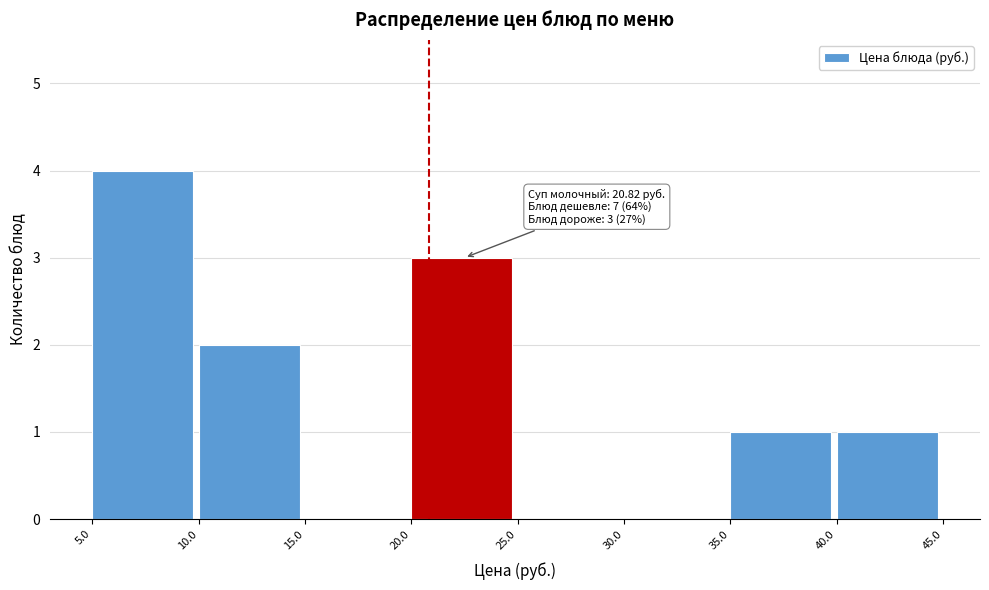

Which range on the x-axis has the tallest bar?

5.0 to 10.0